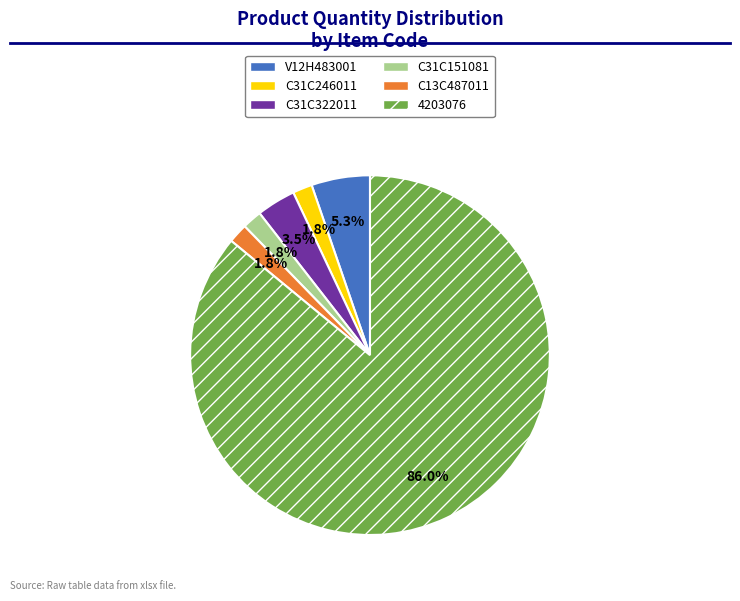

What is the majority slice?

4203076